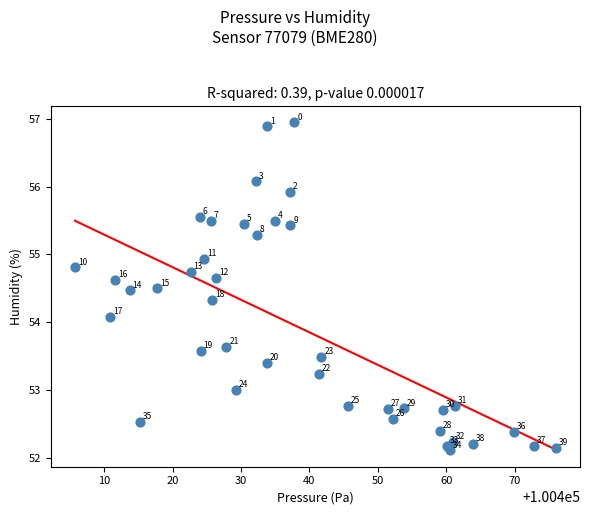

What Y value in the scatter plot is closest to 54?

54.1